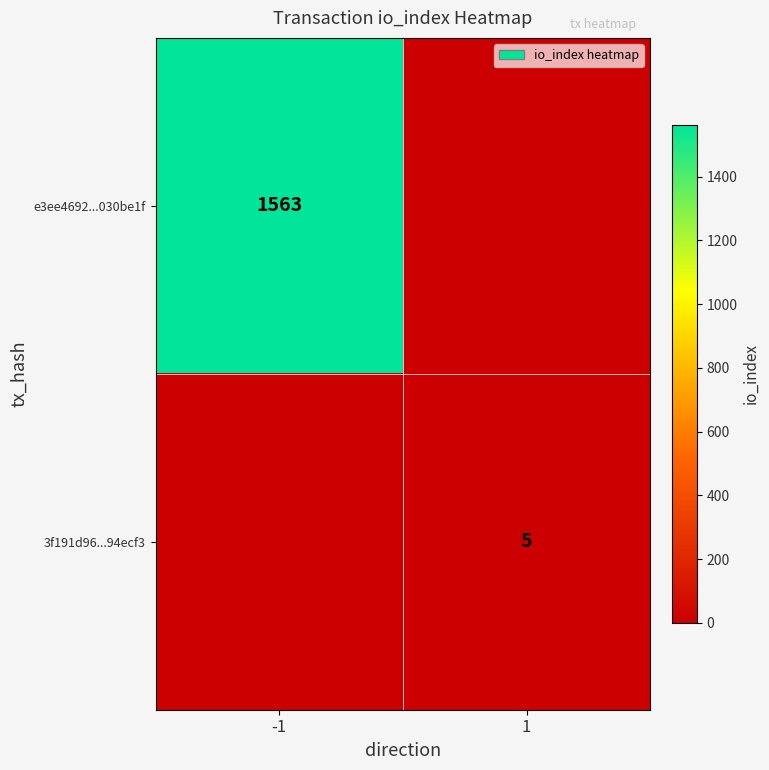

Is it true that e3ee4692...030be1f equals 391 at -1?

False